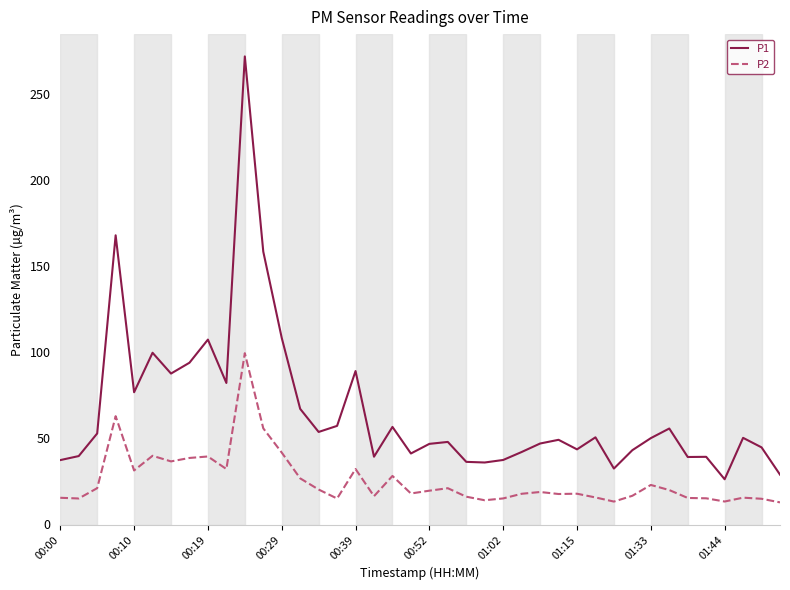

Which series has the widest spread of values?

P1